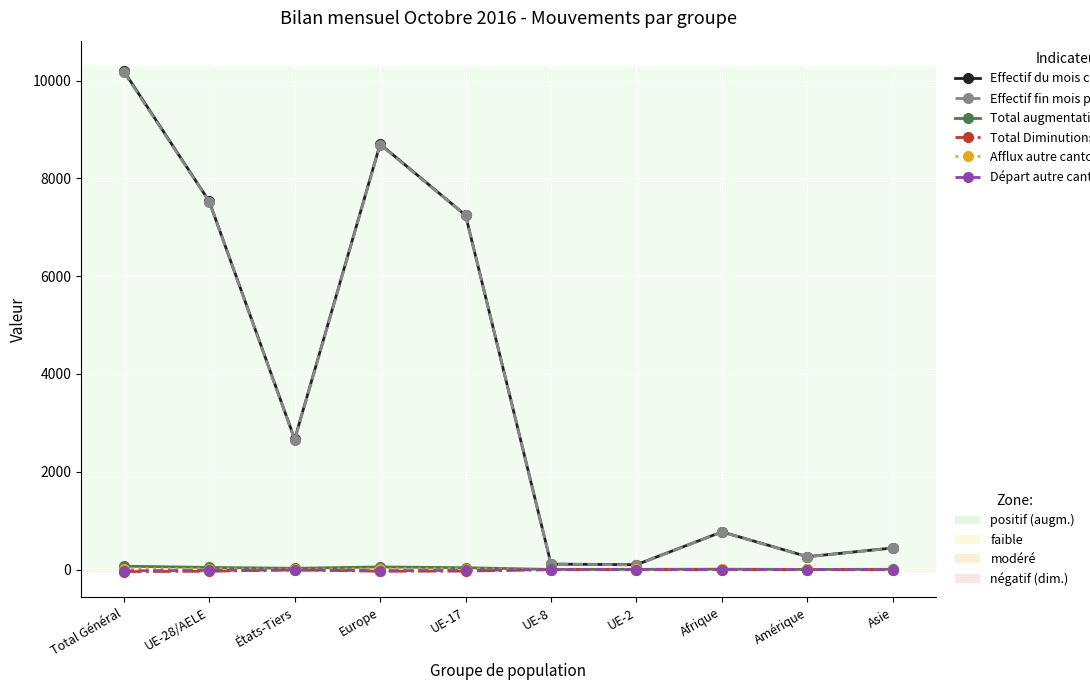

Count the number of categories in the chart.

10